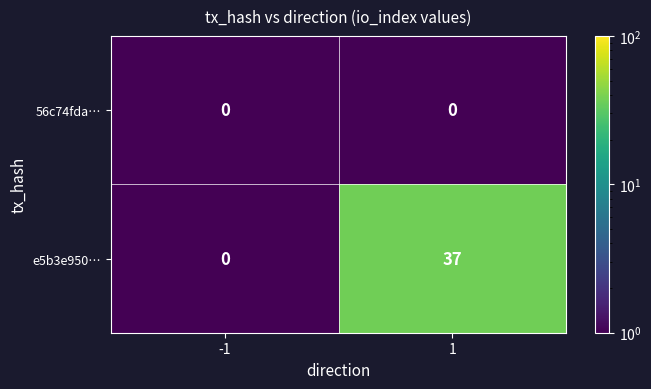

What is the maximum value shown in the chart?

37